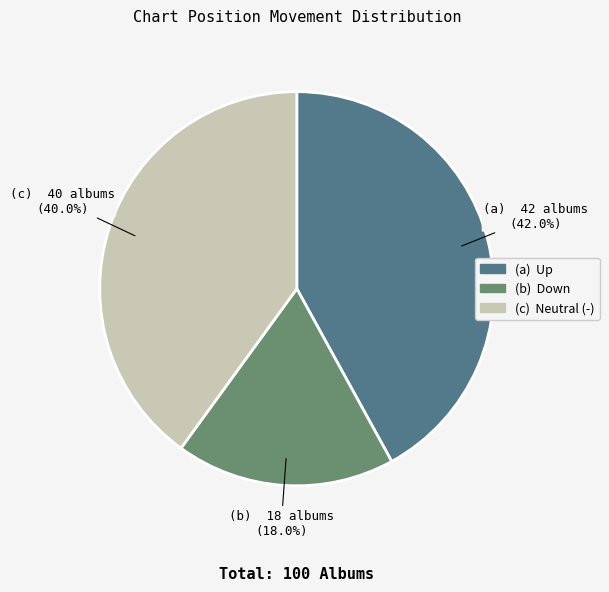

Is there any slice that represents more than half of the pie?

No